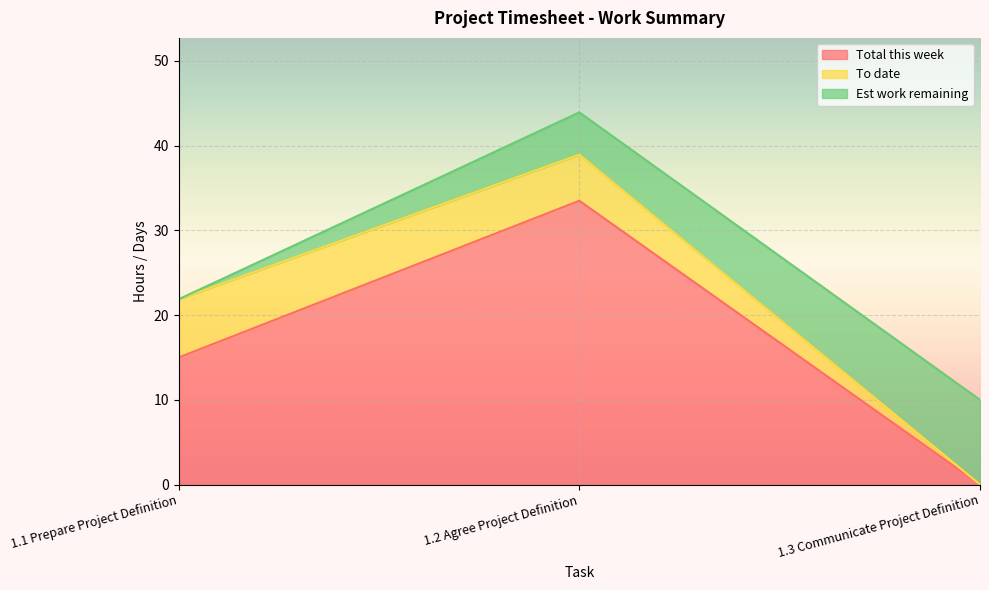

List the labels in order of To date value, smallest first.

1.3 Communicate Project Definition, 1.2 Agree Project Definition, 1.1 Prepare Project Definition